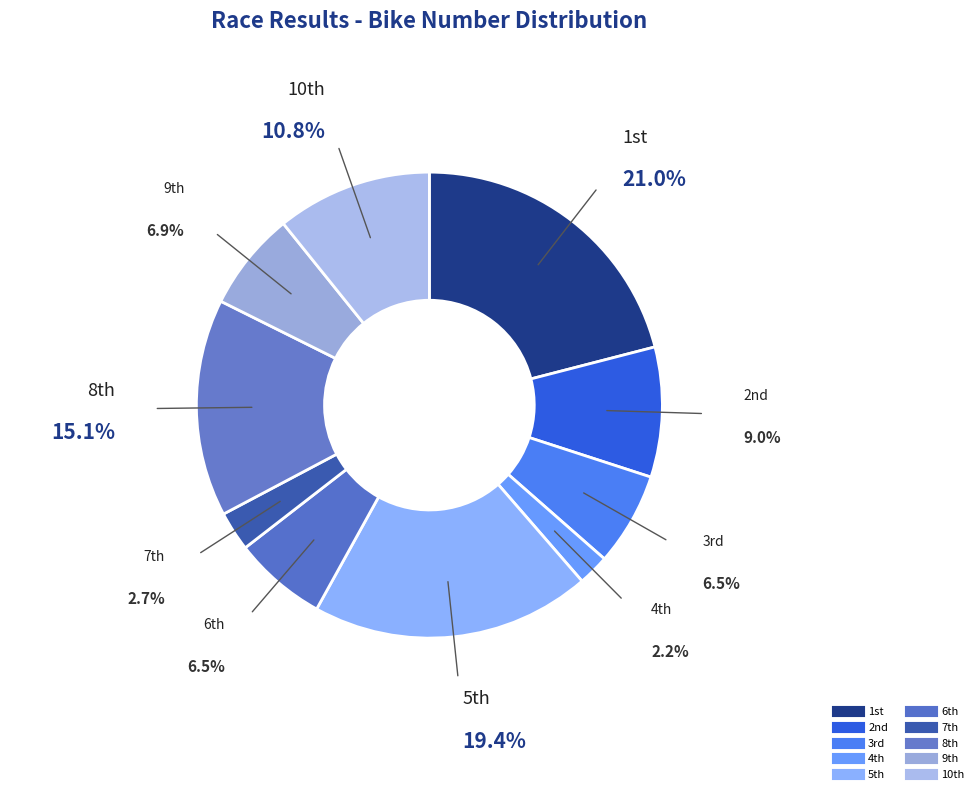

To the nearest percent, what is the difference between the largest and smallest slice percentages?

19%